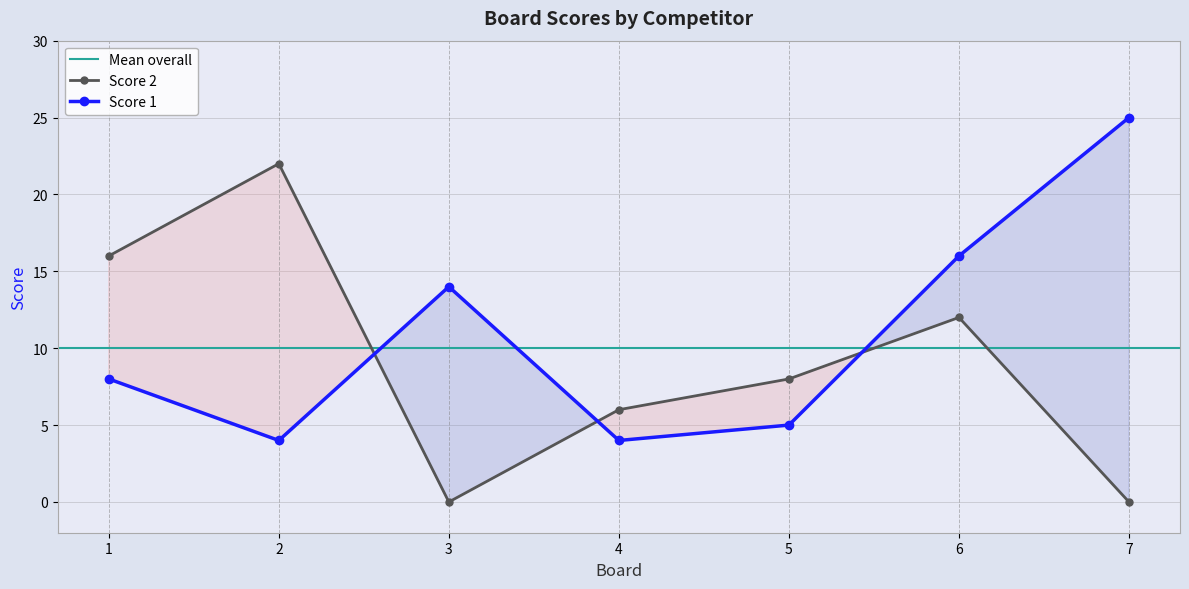

Between 3 and 7, which series saw the biggest shift?

Score 1